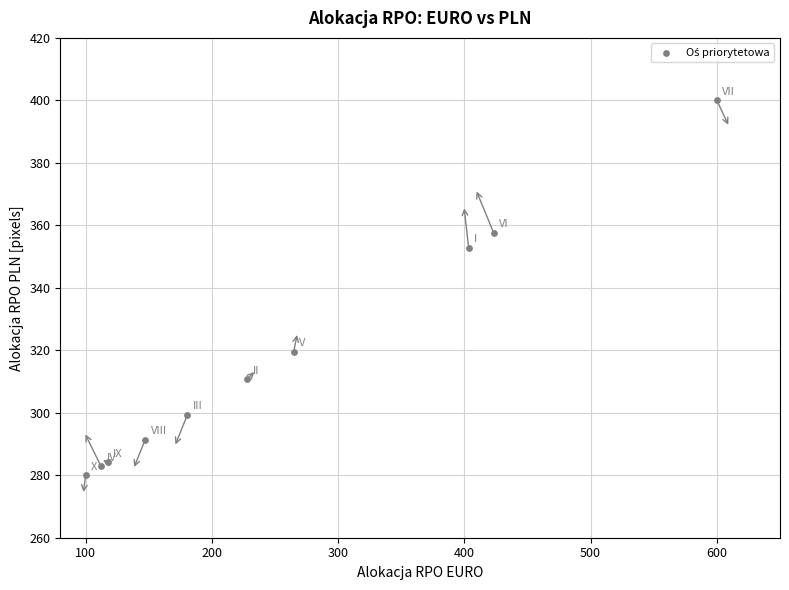

What Y value in the scatter plot is closest to 340?

352.8